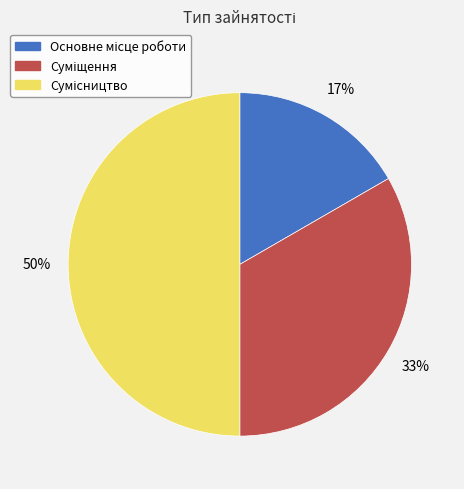

How many slices are in this pie chart?

3